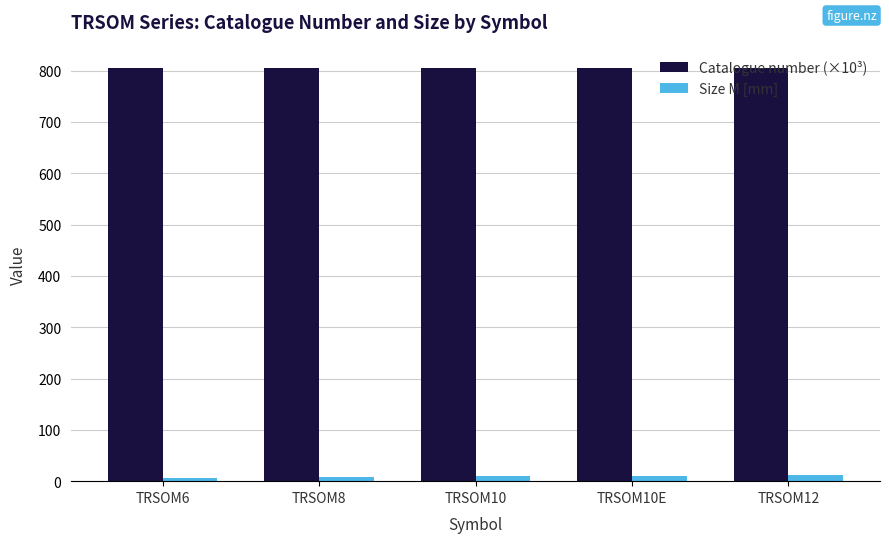

What is the difference between the Catalogue number (×10³) values at TRSOM12 and TRSOM8?

0.2